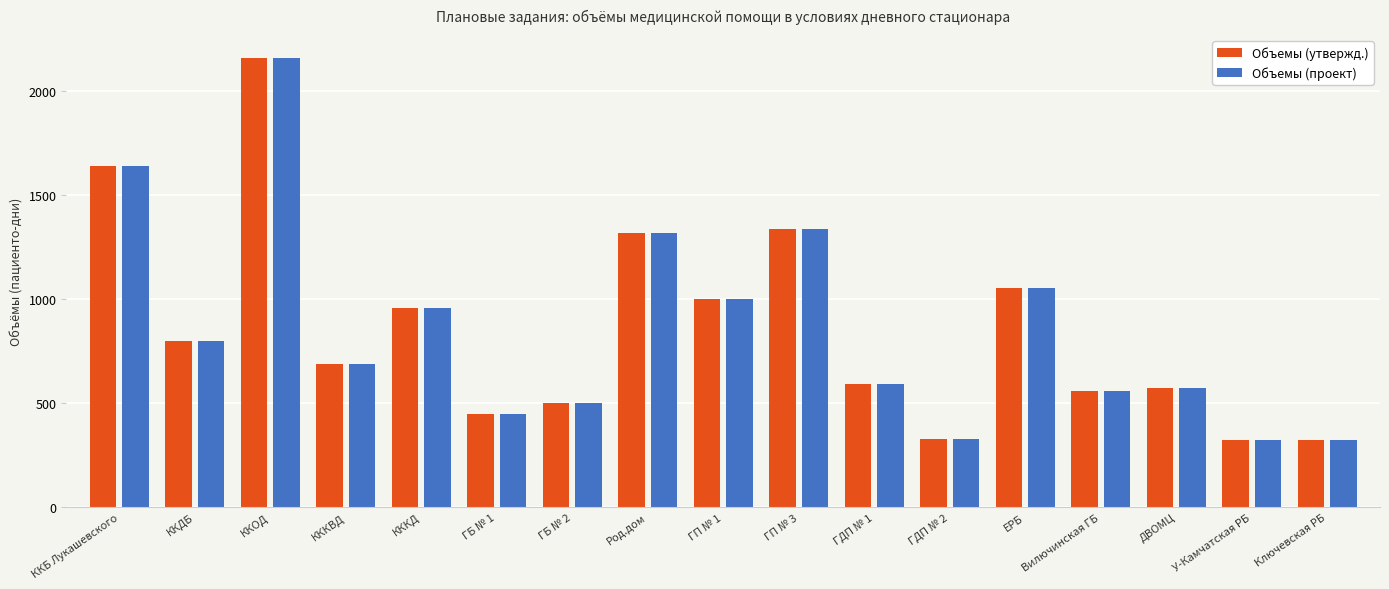

The value of Объемы (проект) at ККДБ is 463. True or false?

False